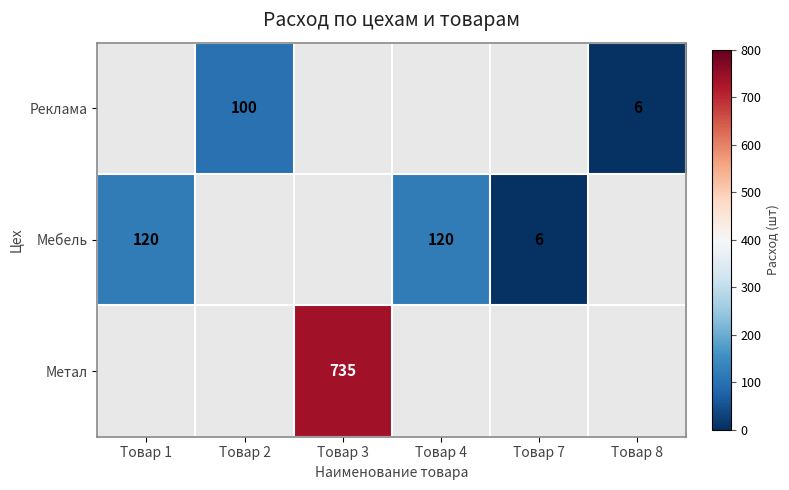

Is it true that Реклама equals 100 at Товар 2?

True